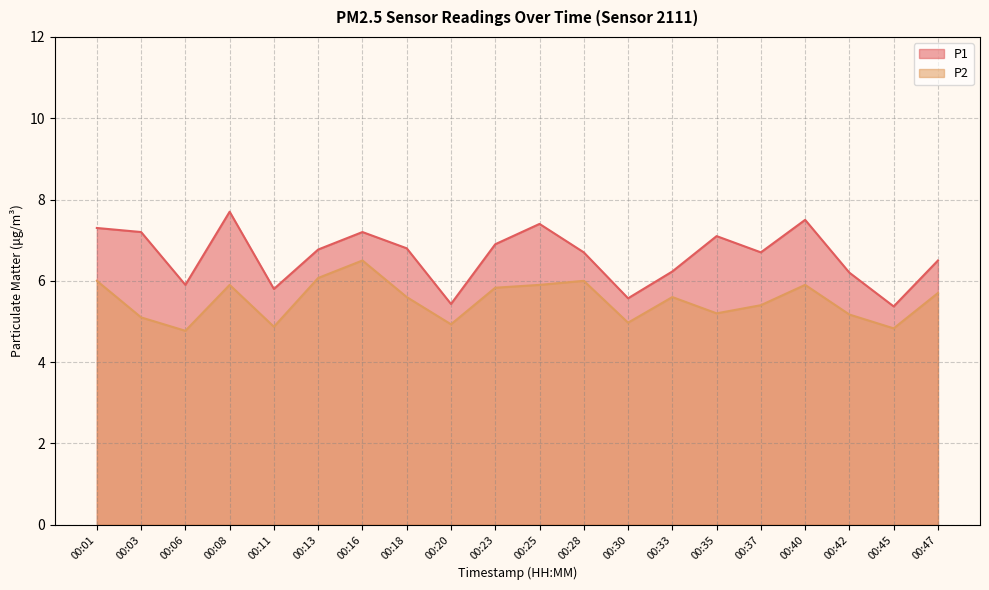

How many lines are shown in the chart?

2